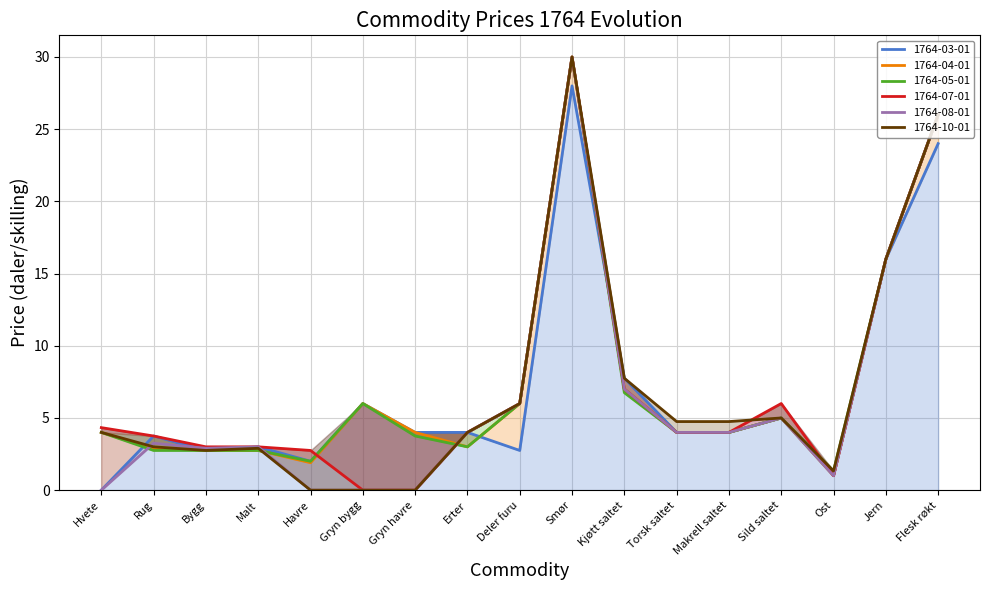

What is the maximum value for 1764-08-01?

30.0